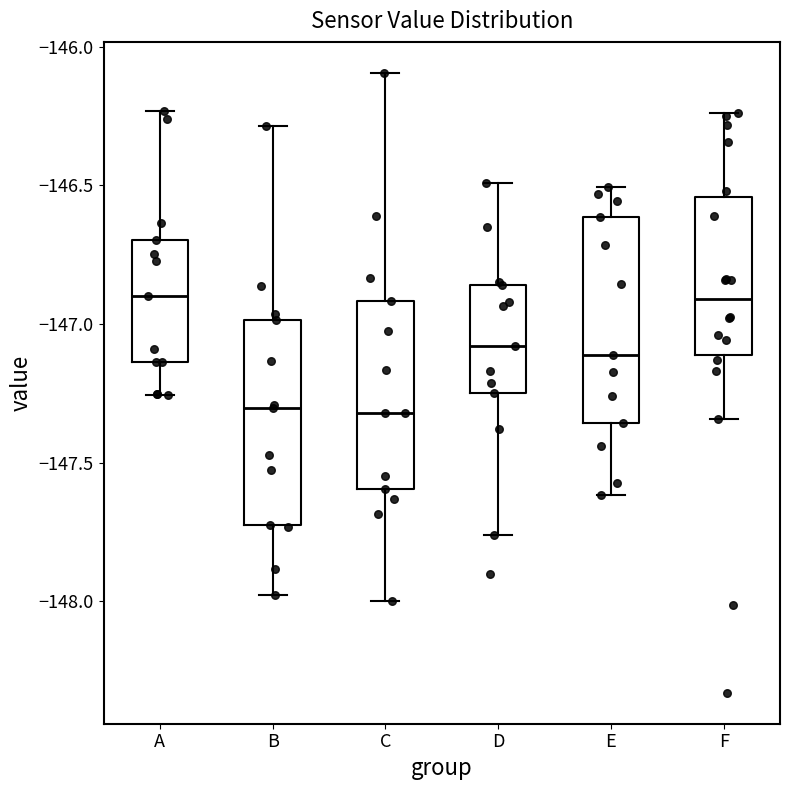

Reading left to right, transcribe this box plot: for each box, give where its median line is, the range the box spans, and where its two whiskers end, as read against the y-axis. The values are not printed on the chart, so give them approximately, as read against the axis.

A: median -146.90, box -147.15 to -146.70, whiskers -147.25 to -146.25
B: median -147.30, box -147.75 to -147.00, whiskers -148.00 to -146.30
C: median -147.30, box -147.60 to -146.90, whiskers -148.00 to -146.10
D: median -147.10, box -147.25 to -146.85, whiskers -147.75 to -146.50
E: median -147.10, box -147.35 to -146.60, whiskers -147.60 to -146.50
F: median -146.90, box -147.10 to -146.55, whiskers -147.35 to -146.25